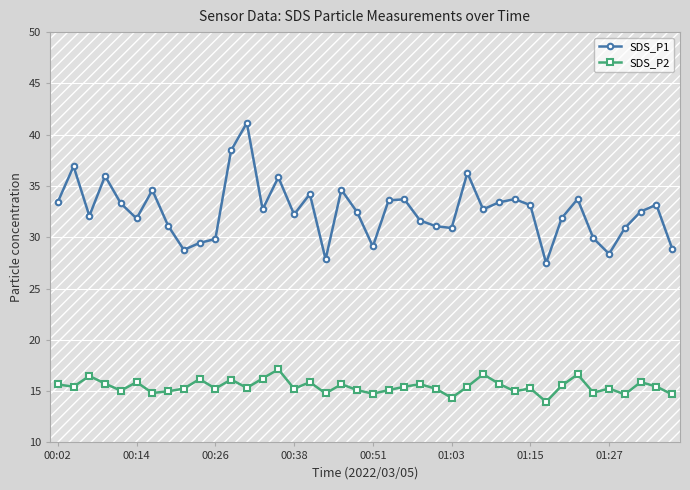

True or false: SDS_P2 has more than 2 interior local peaks.

True